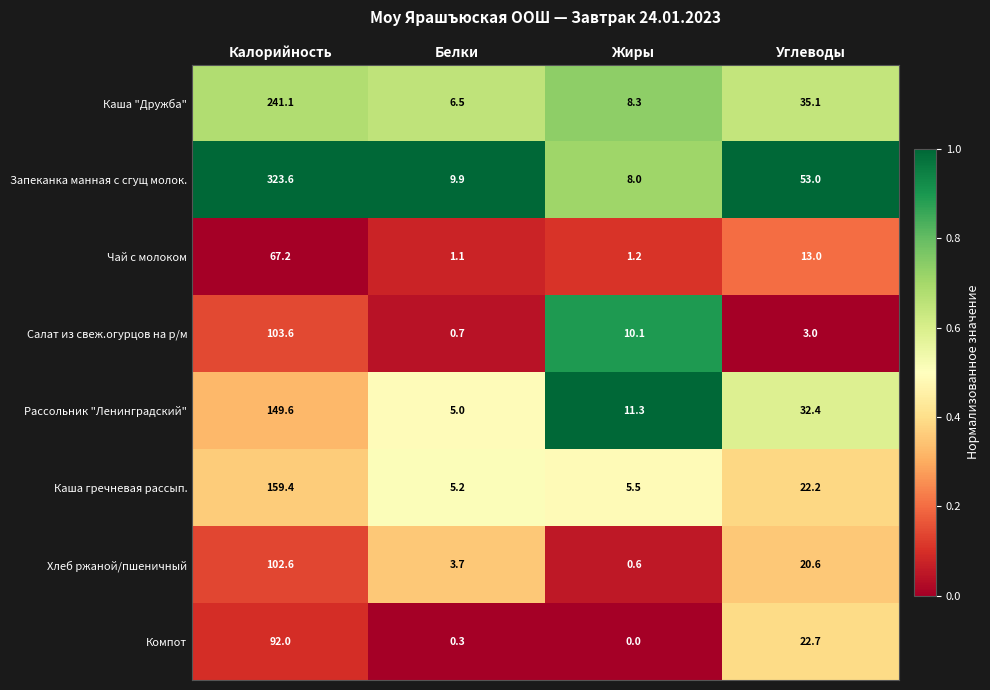

Which series has the widest spread of values?

Запеканка манная с сгущ молок.